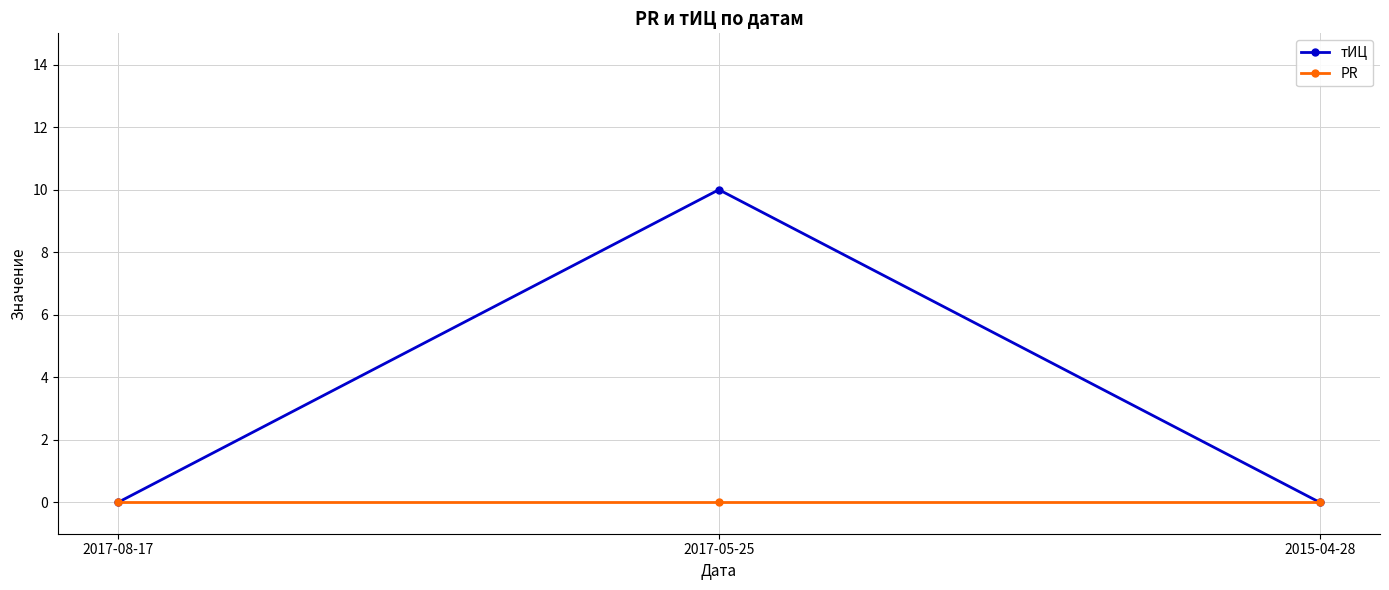

How many lines are shown in the chart?

2